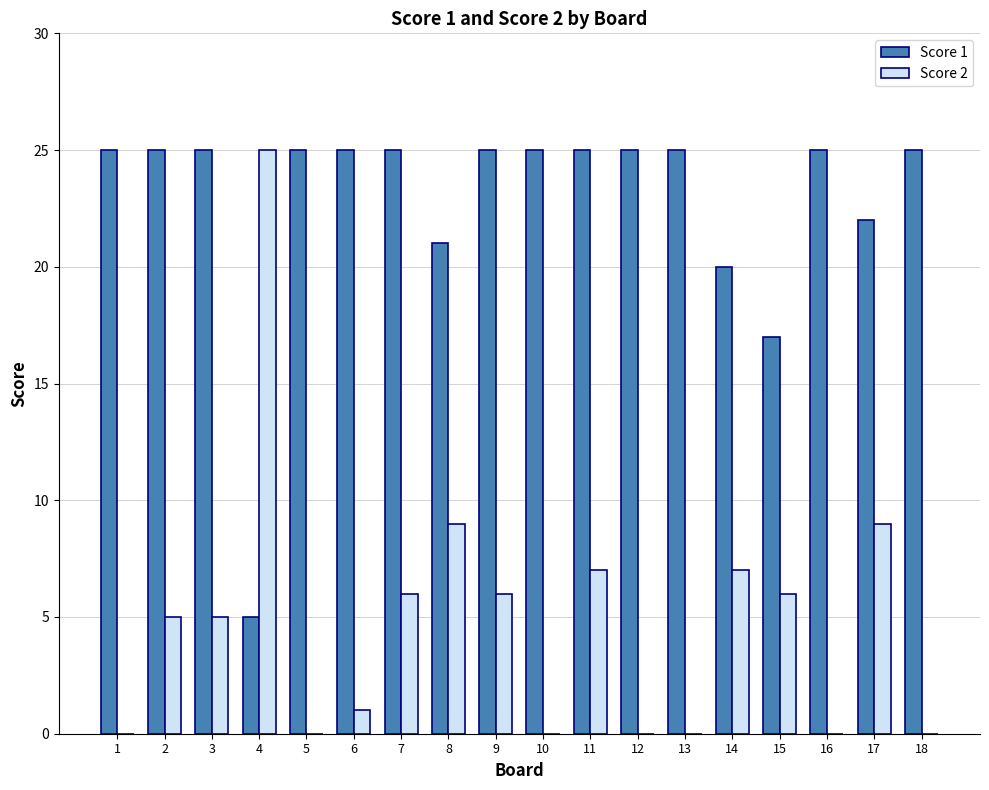

What is the maximum value shown in the chart?

25